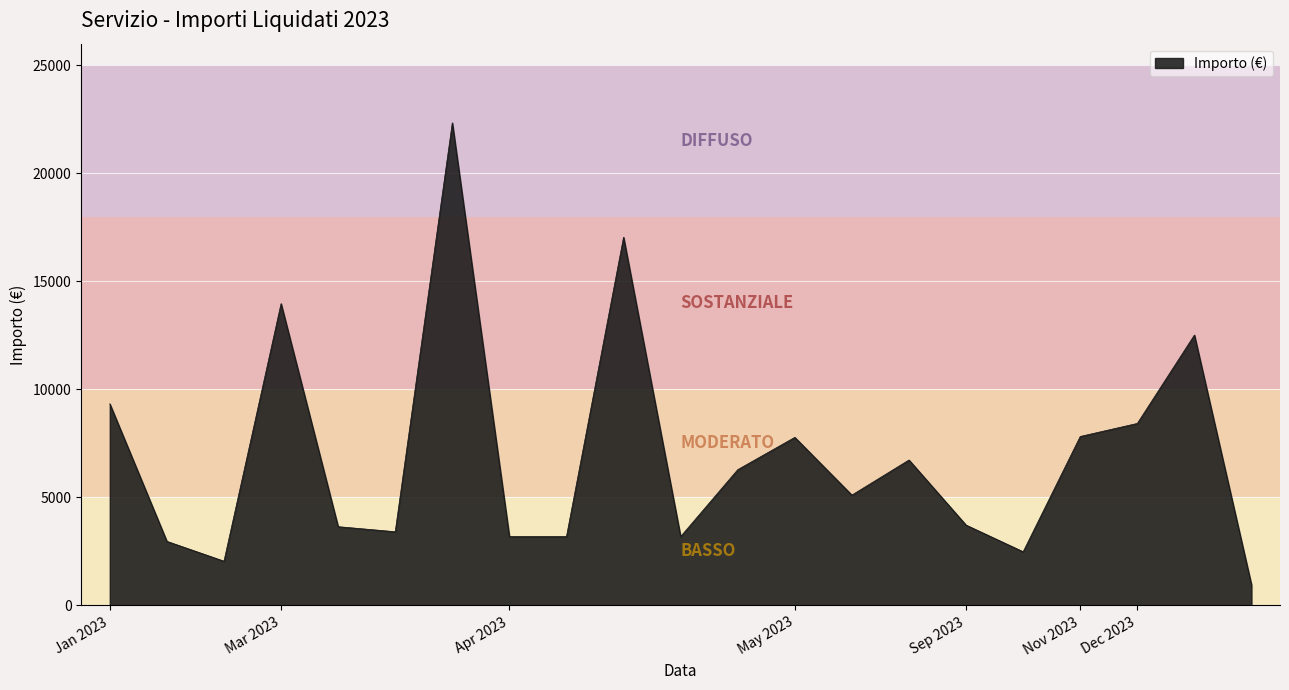

Where is the first local minimum?

2023-01-31